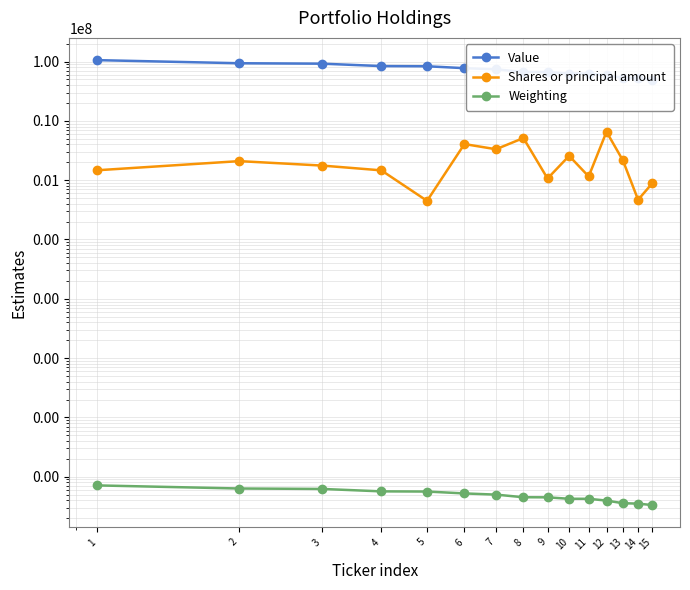

At 11, list the series in order from smallest to largest.

Weighting, Shares or principal amount, Value